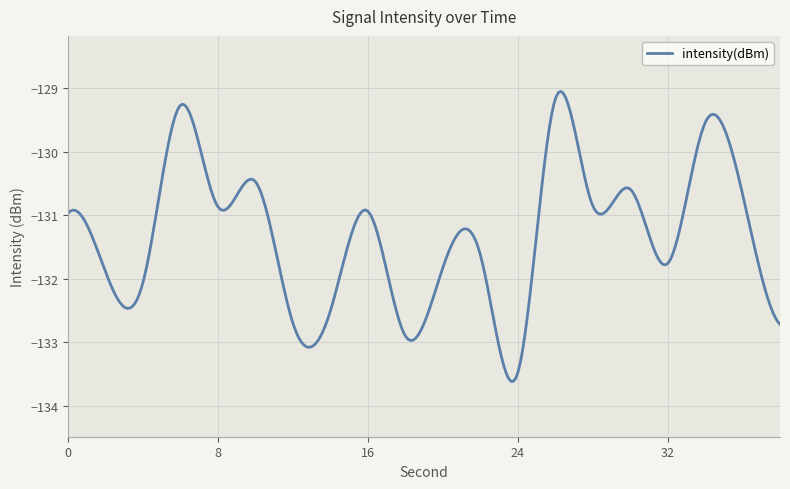

What is the difference between the maximum and minimum values?

4.6